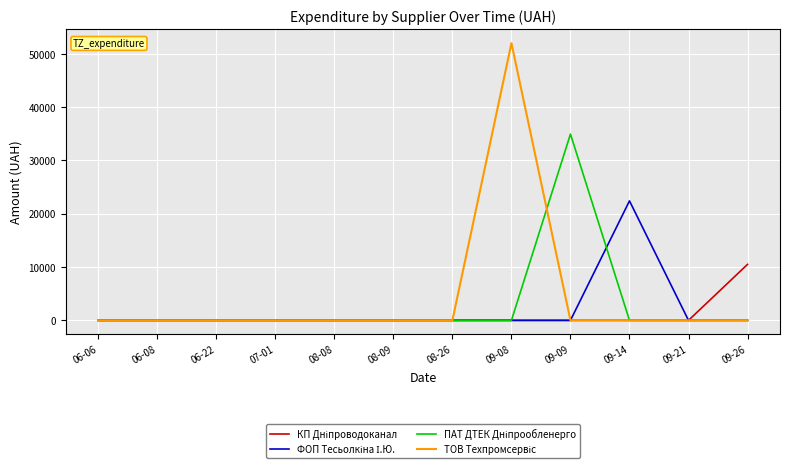

Which label corresponds to the largest value in the chart?

09-08